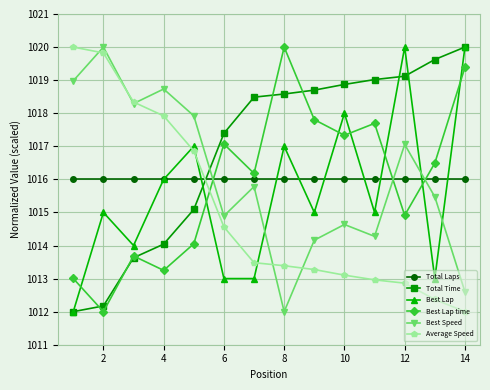

How many interior local valleys does the Best Speed series have?

4